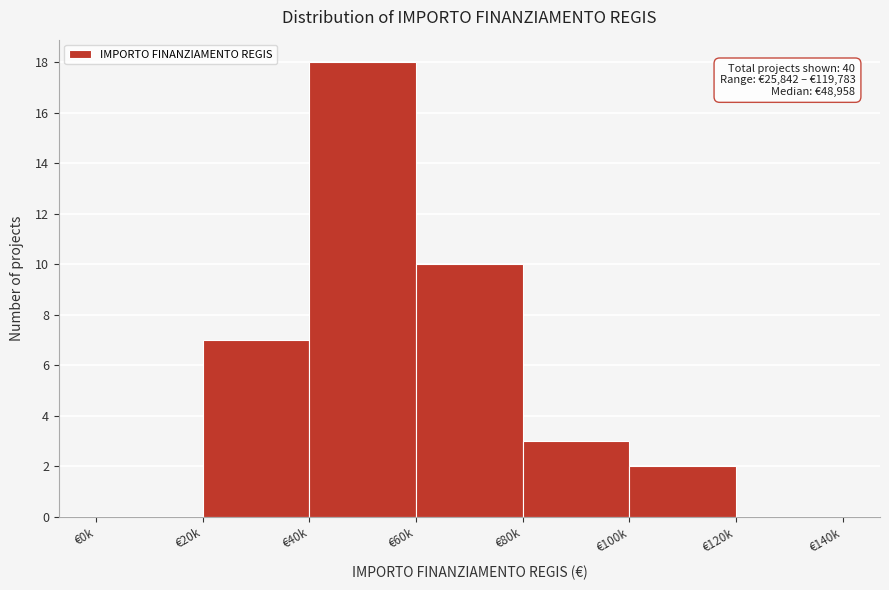

Reading left to right, extract all data points from this chart.

€0k=0	€20k=7	€40k=18	€60k=10	€80k=3	€100k=2	€120k=0